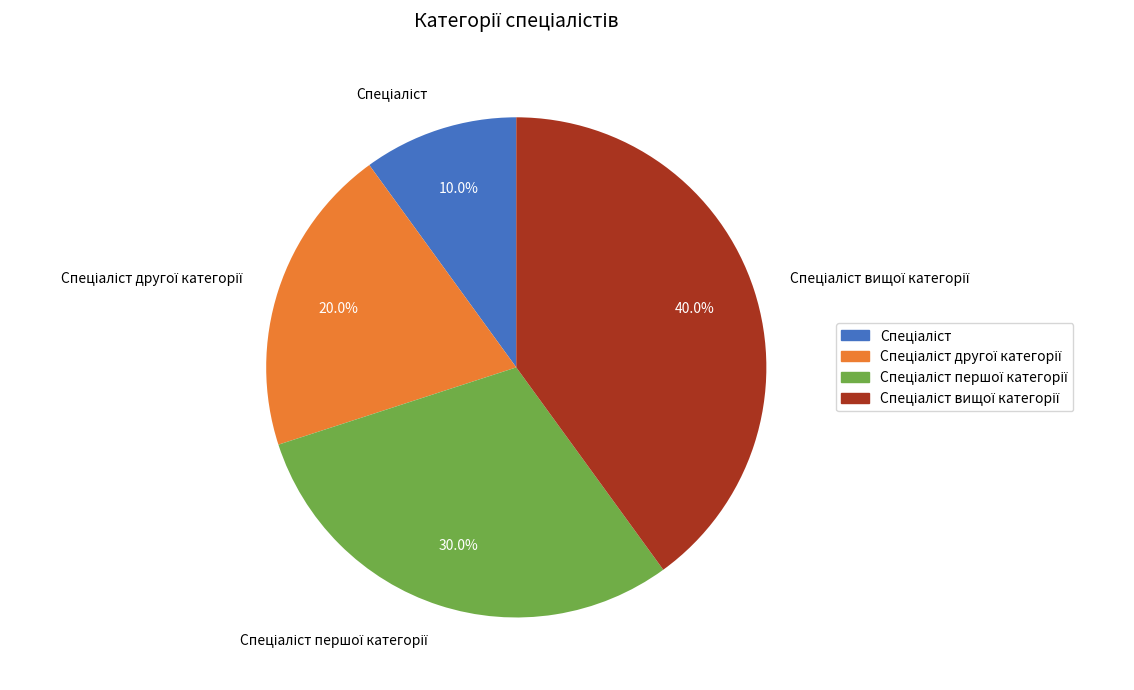

Is there any slice that represents more than half of the pie?

No